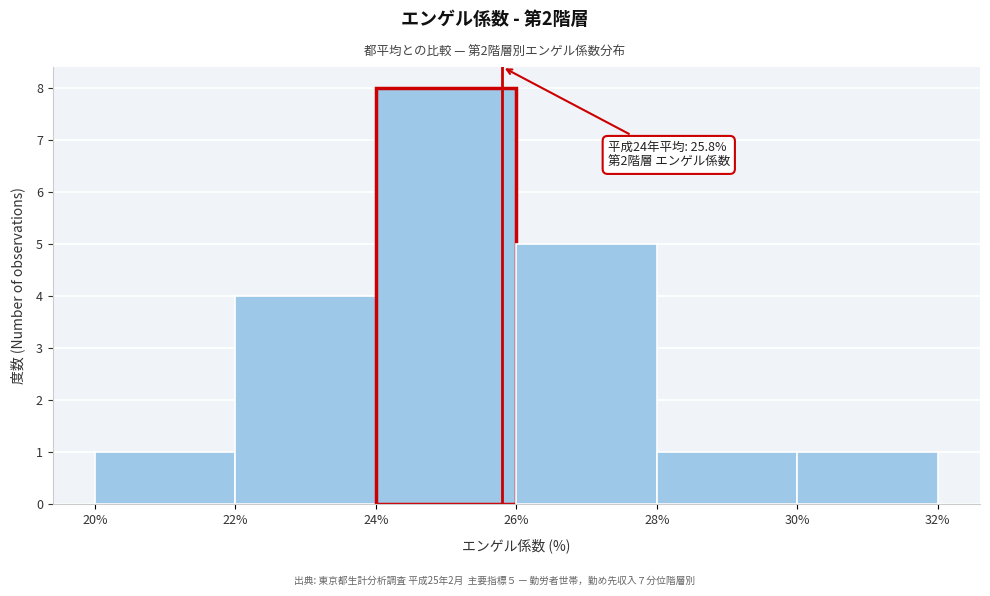

Over which range of the x-axis is the bar tallest?

24% to 26%